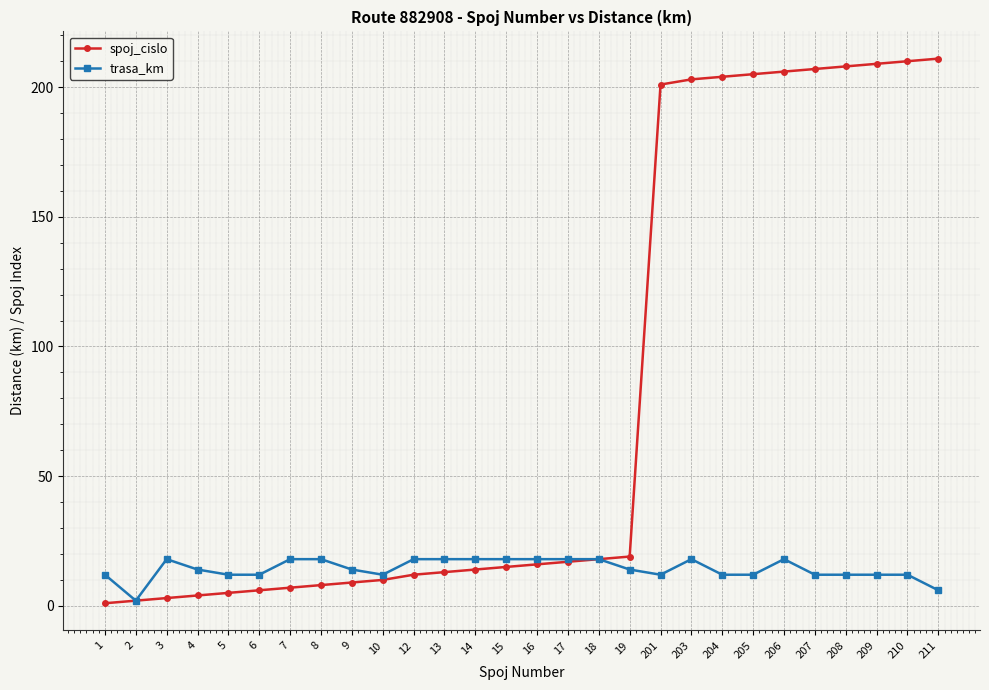

Is it true that trasa_km equals 3 at 210?

False